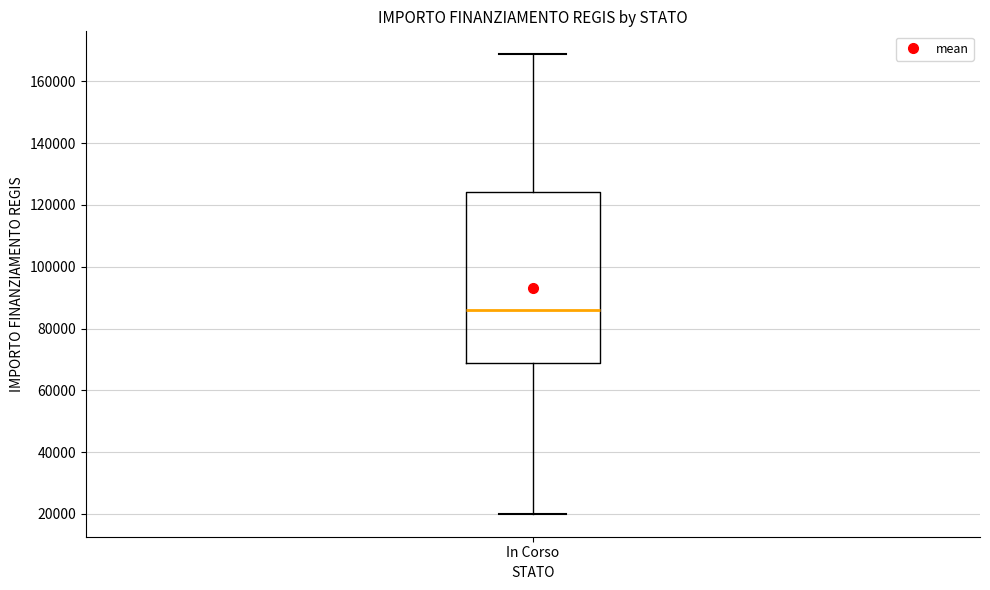

Where is the upper edge of the box for In Corso on the y-axis? The values are not printed on the chart, so give them approximately, as read against the axis.

124000